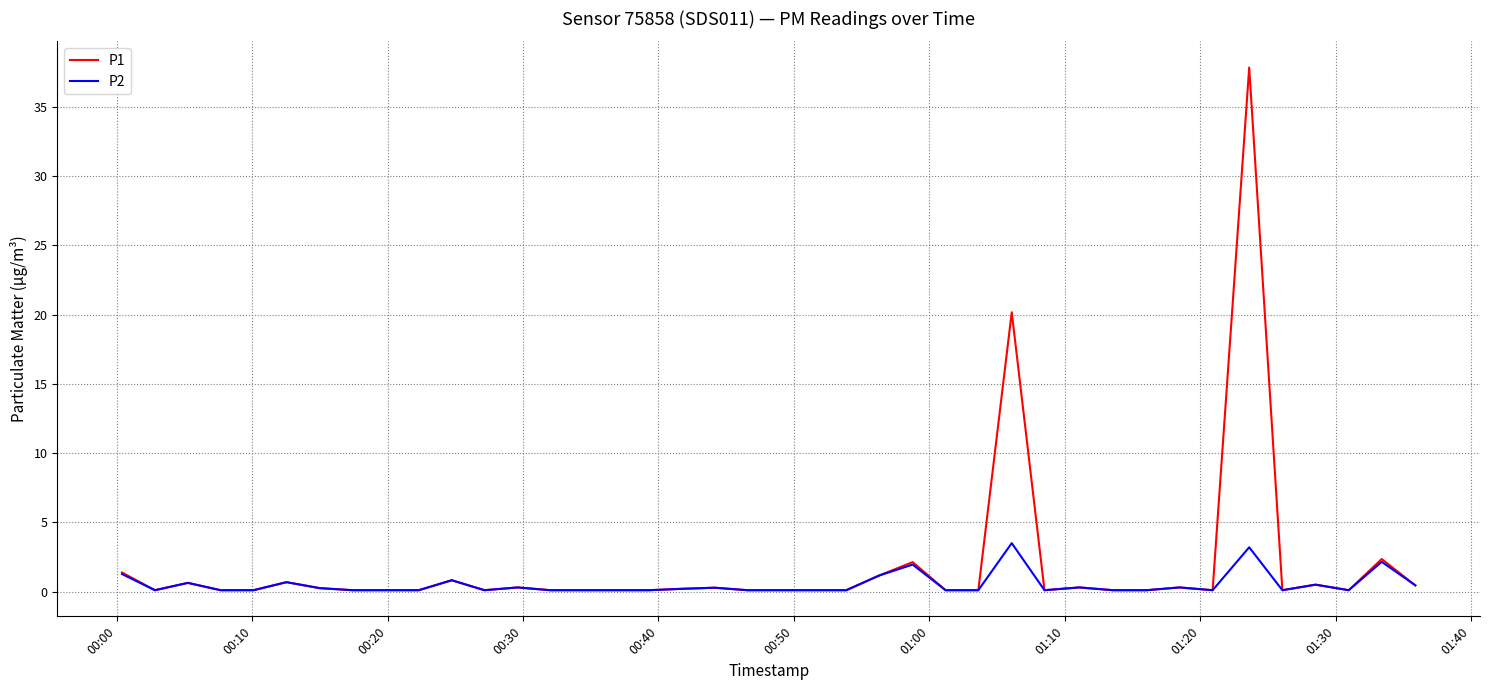

At how many categories does at least one series exceed 26?

1